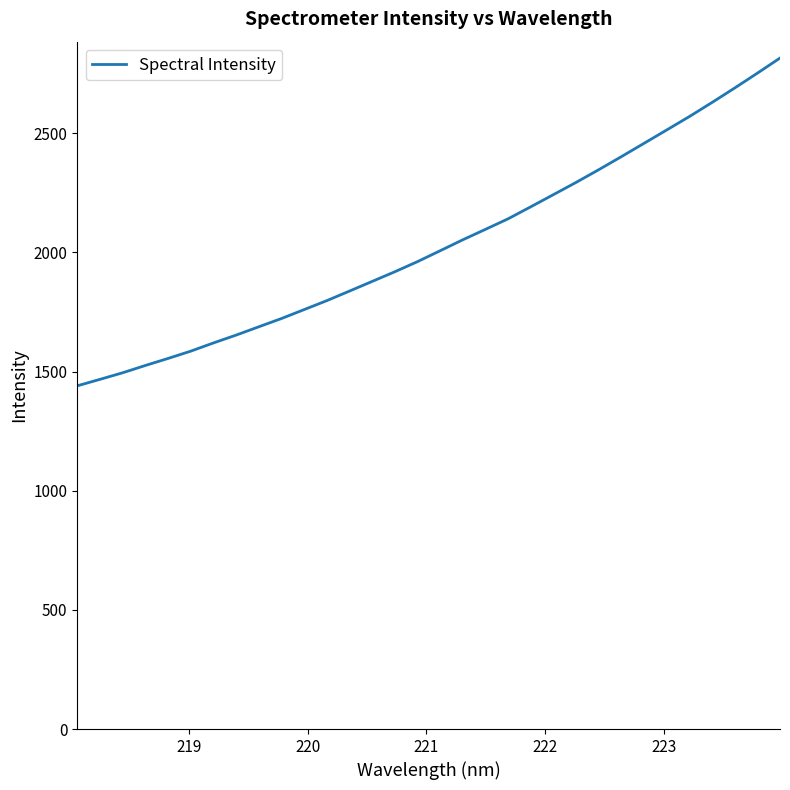

Count the number of data series in this chart.

1